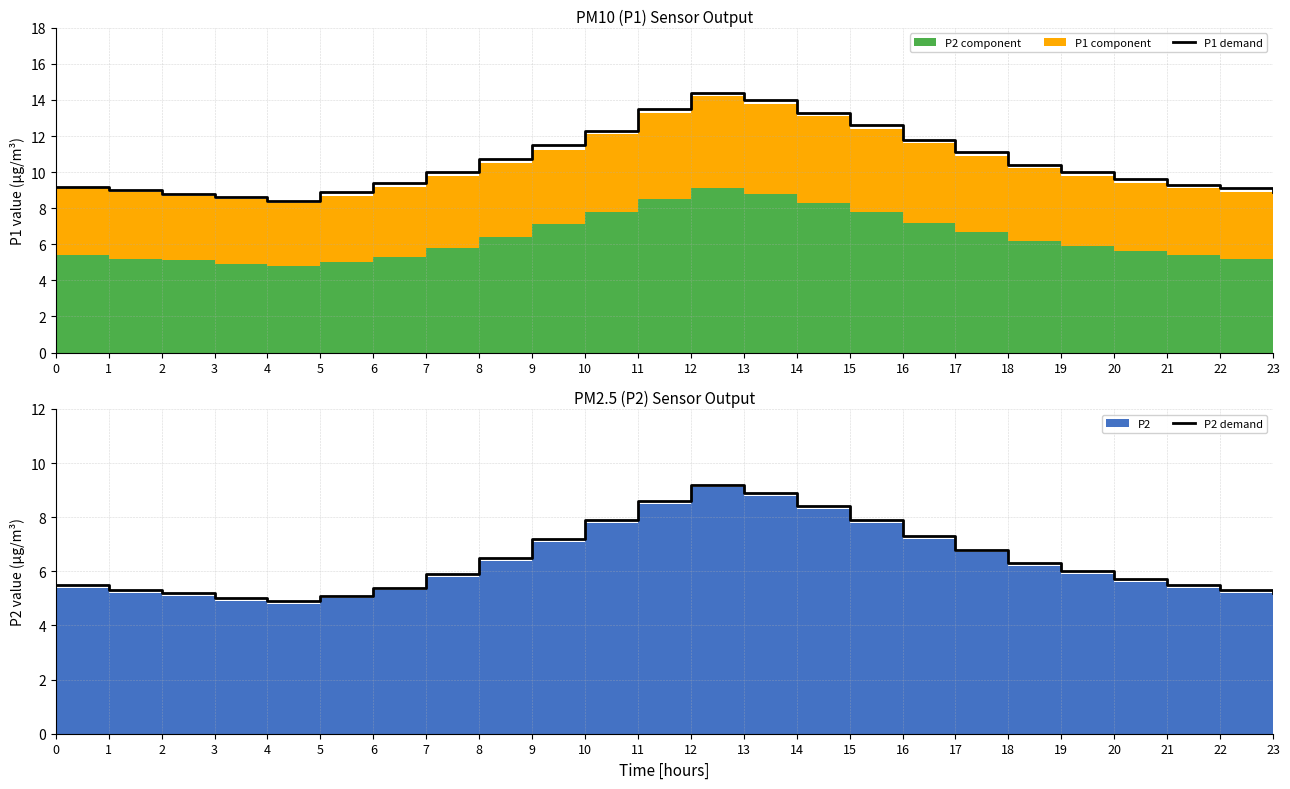

Is it true that P1 demand equals 2.8 at 3?

False